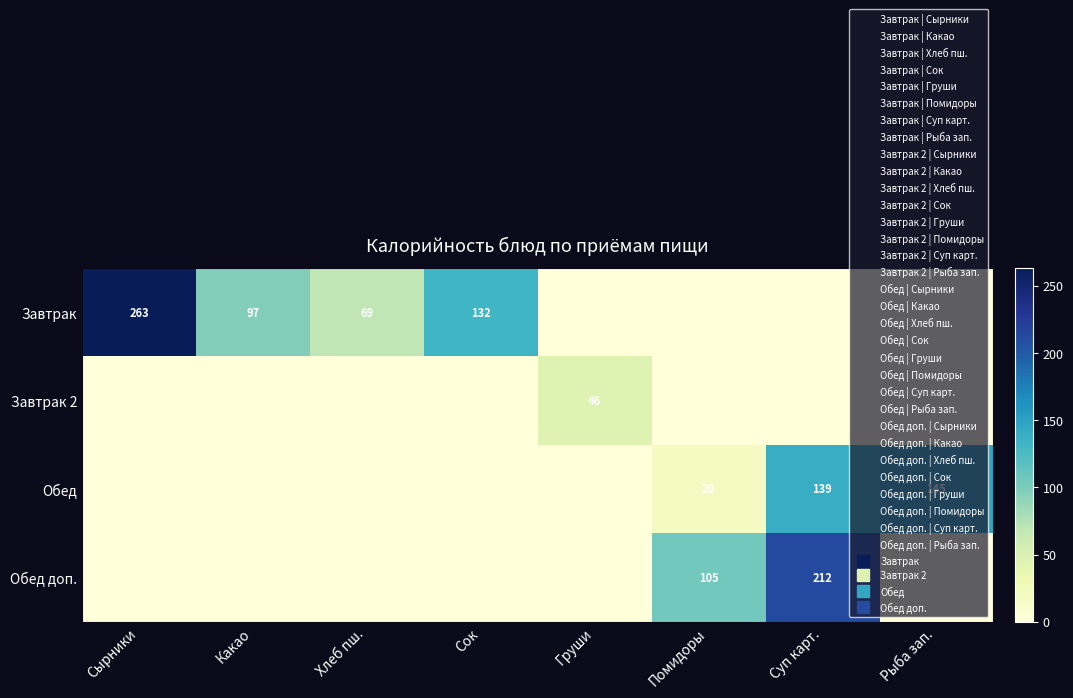

What is the spread (max minus min) of values at Сырники?

263